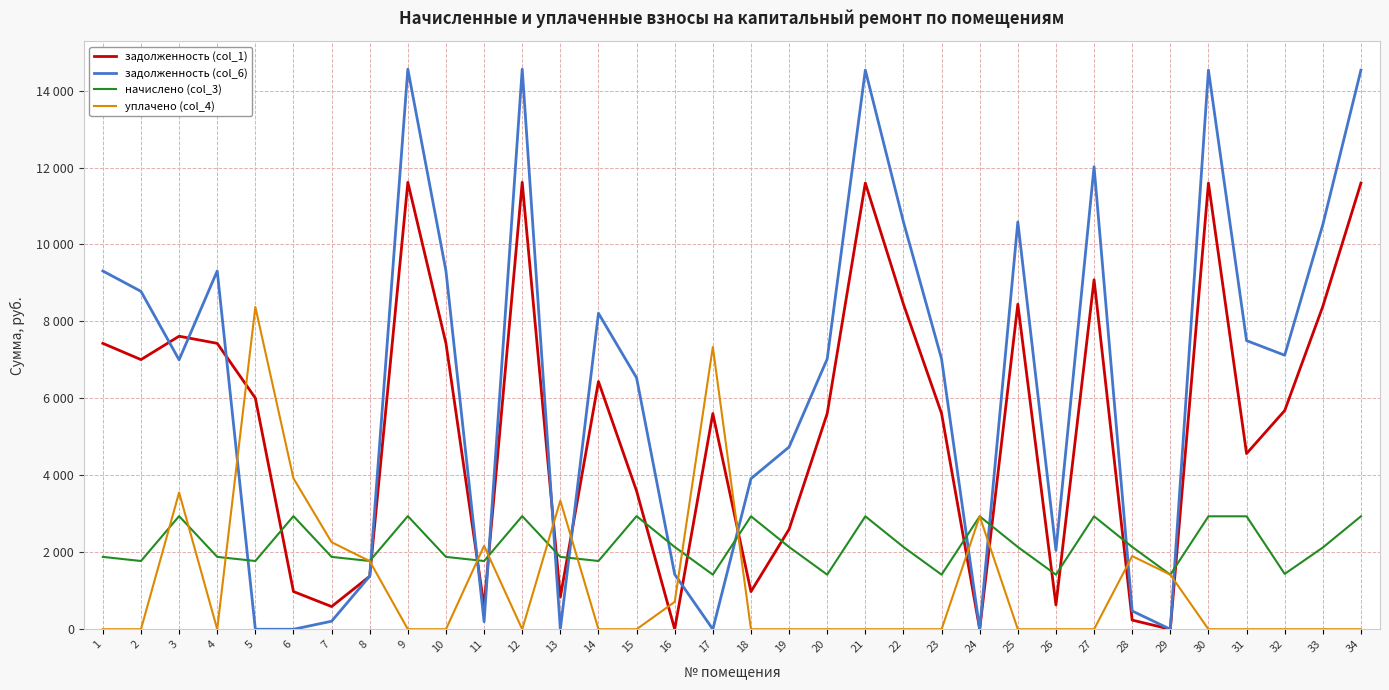

The начислено (col_3) series shows 4100.4 at 9. True or false?

False